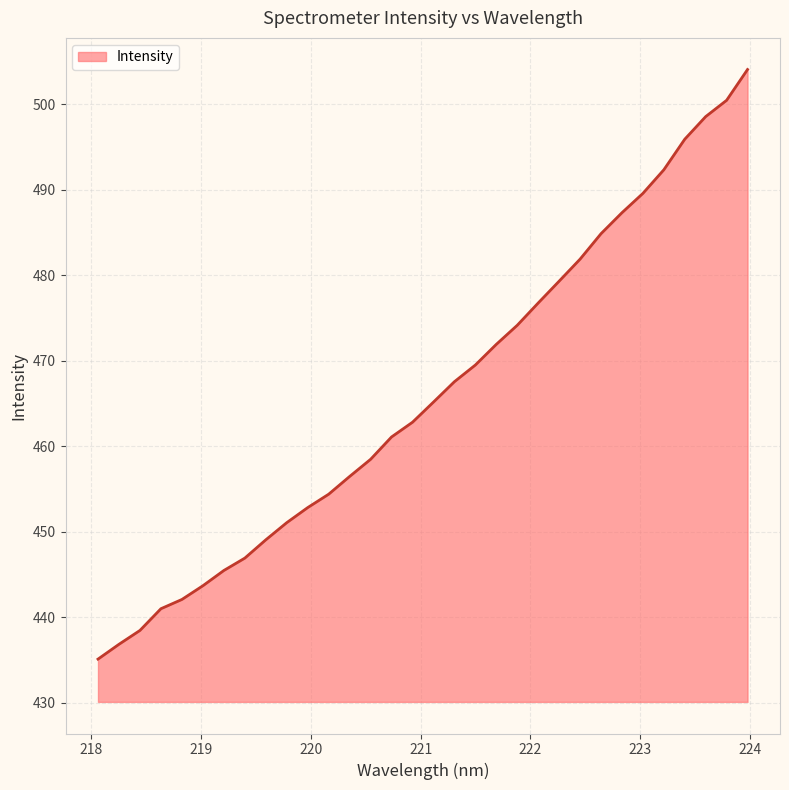

True or false: there are more than 2 points higher than both neighbors.

False